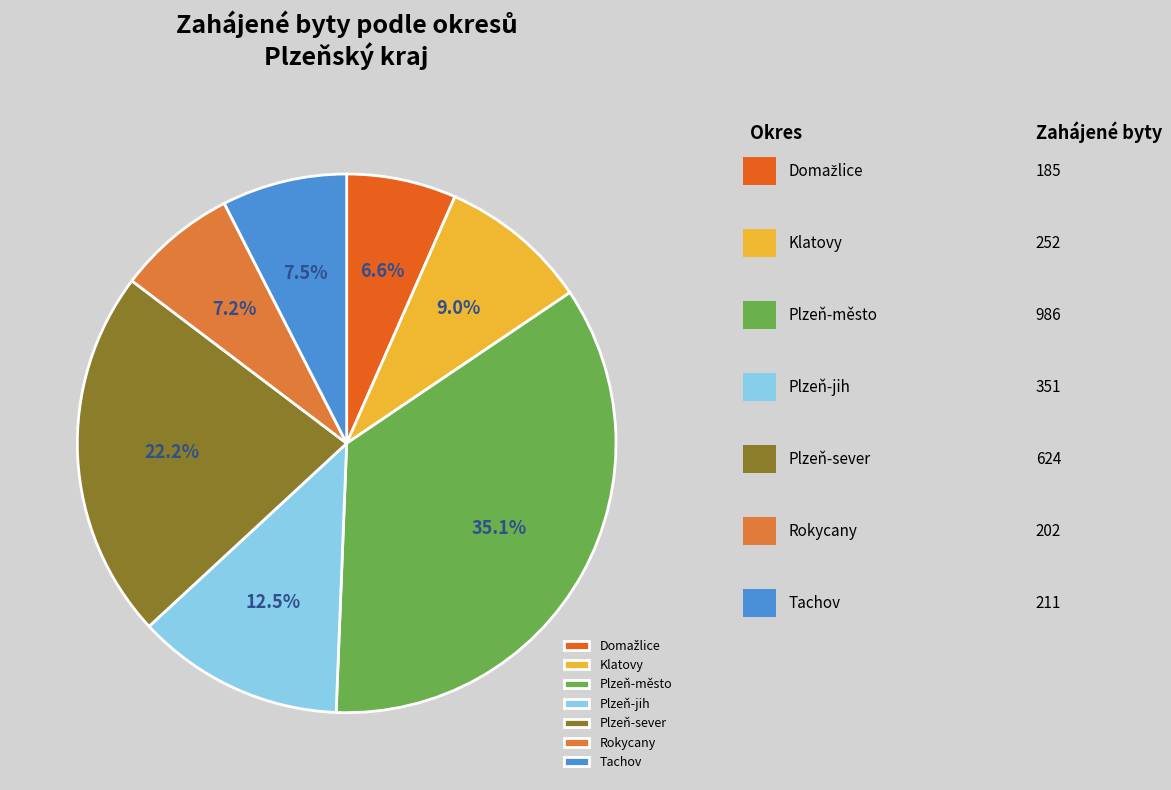

Between Plzeň-sever and Tachov, which is larger?

Plzeň-sever